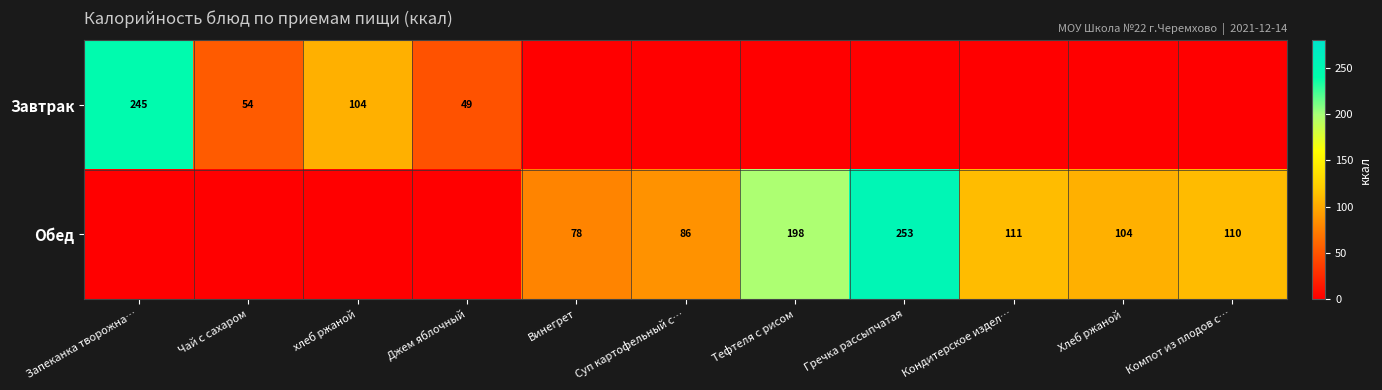

The value of Обед at Кондитерское издел… is 111. True or false?

True